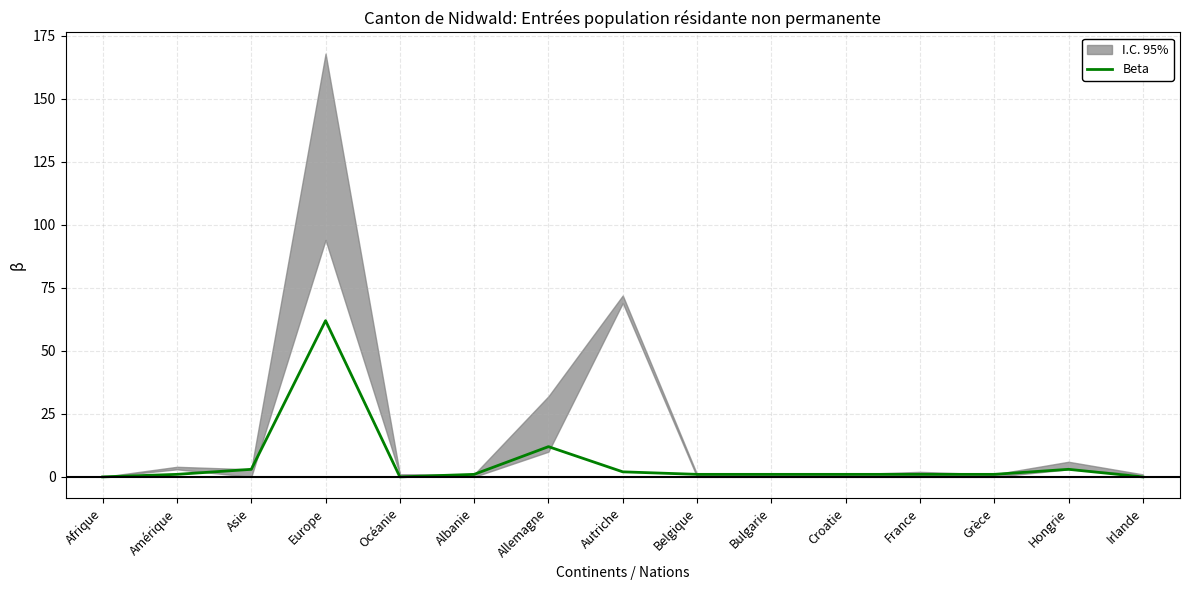

What is the label of the 9th point from the right?

Allemagne